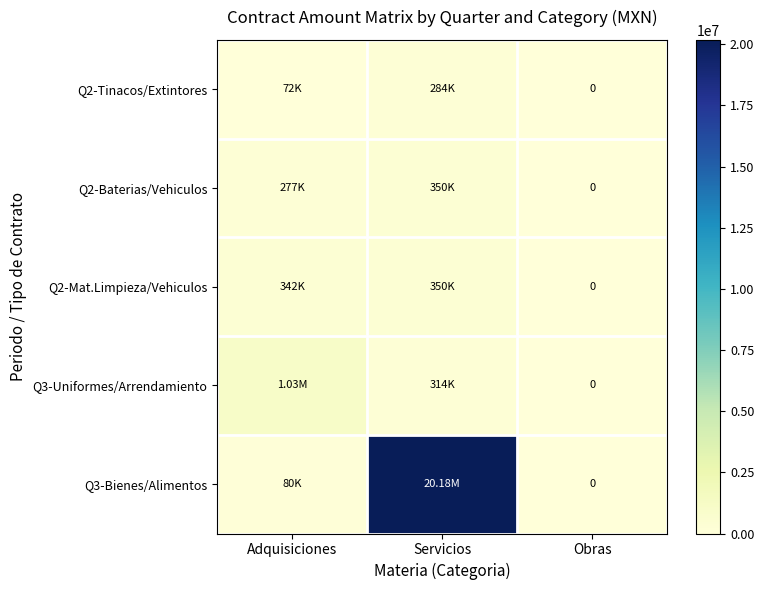

At how many categories does at least one series exceed 18552236?

1